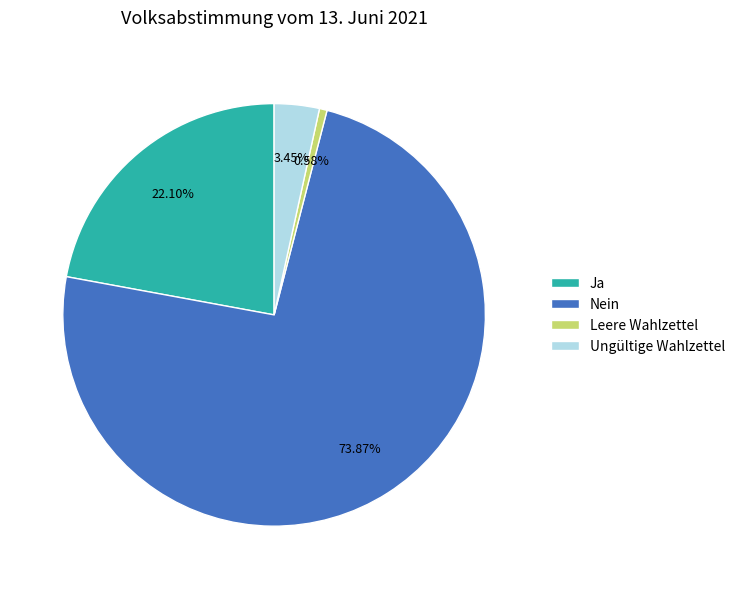

To the nearest percent, what is the difference between the largest and smallest slice percentages?

73%